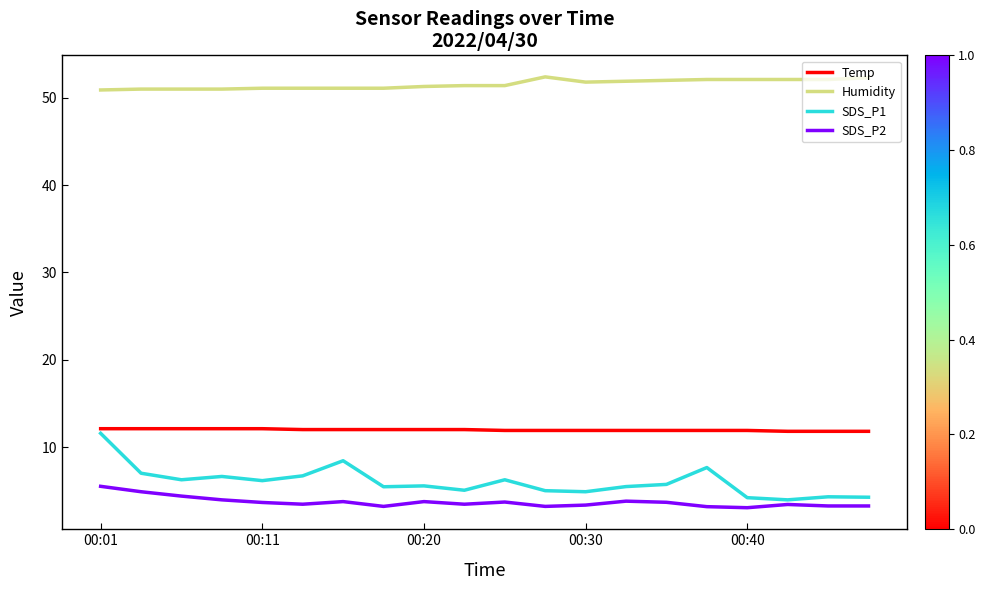

What is the maximum value for SDS_P2?

5.5